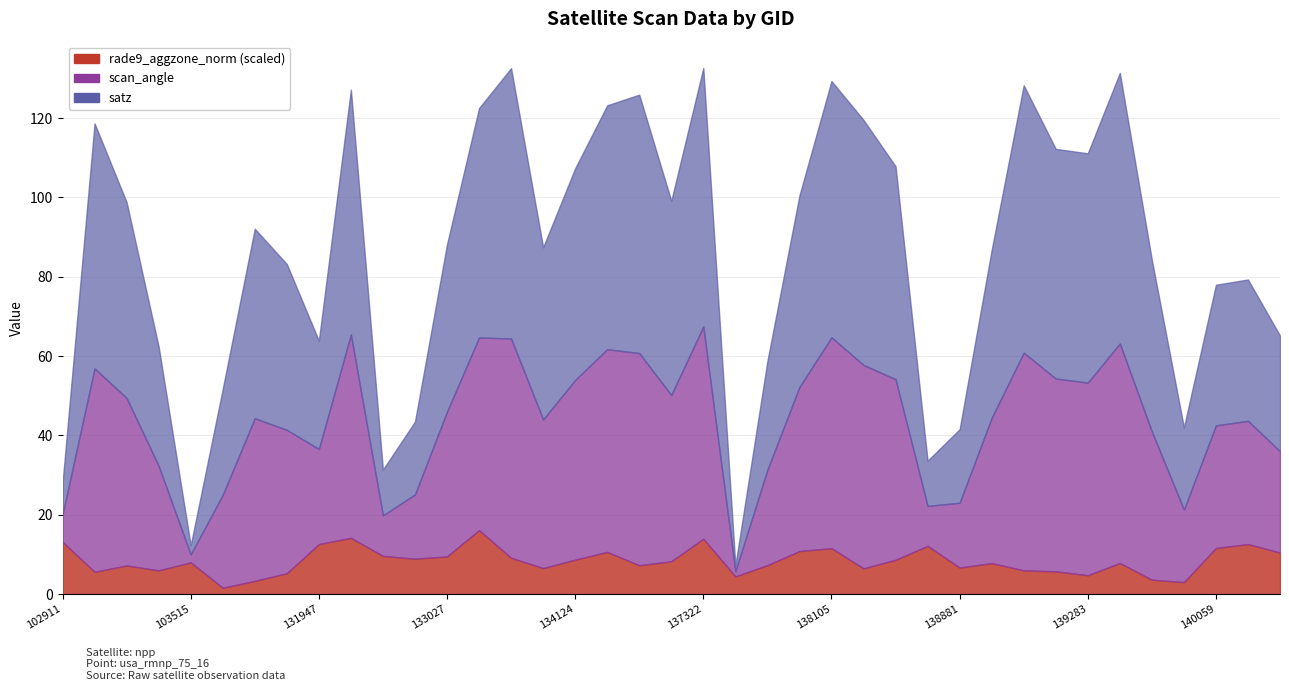

True or false: rade9_aggzone_norm has a value of 10.4 at 143752.

True